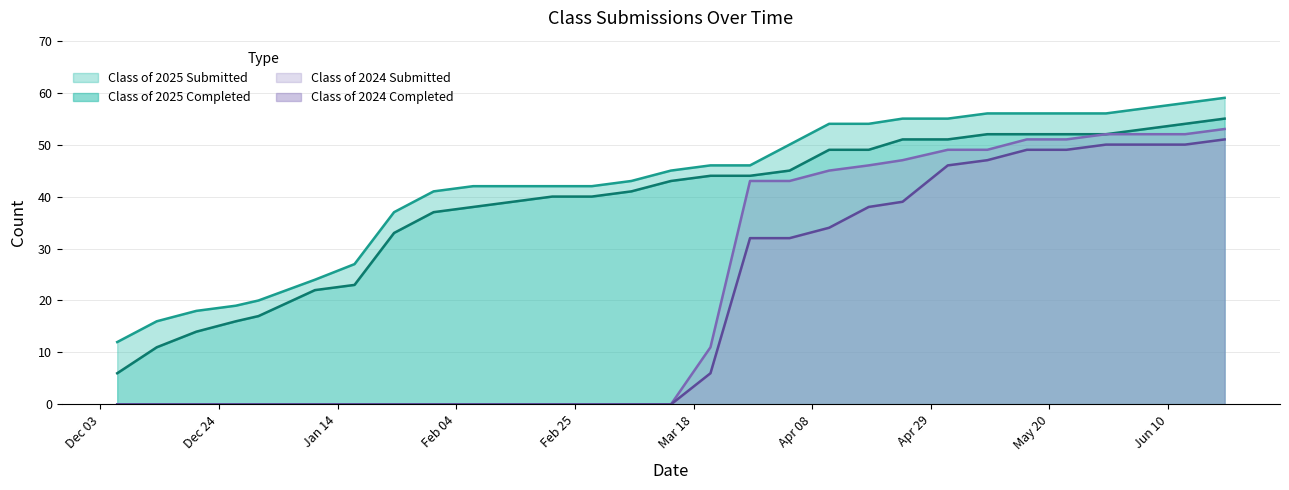

What is the label of the 15th point from the left?

03/14/2025